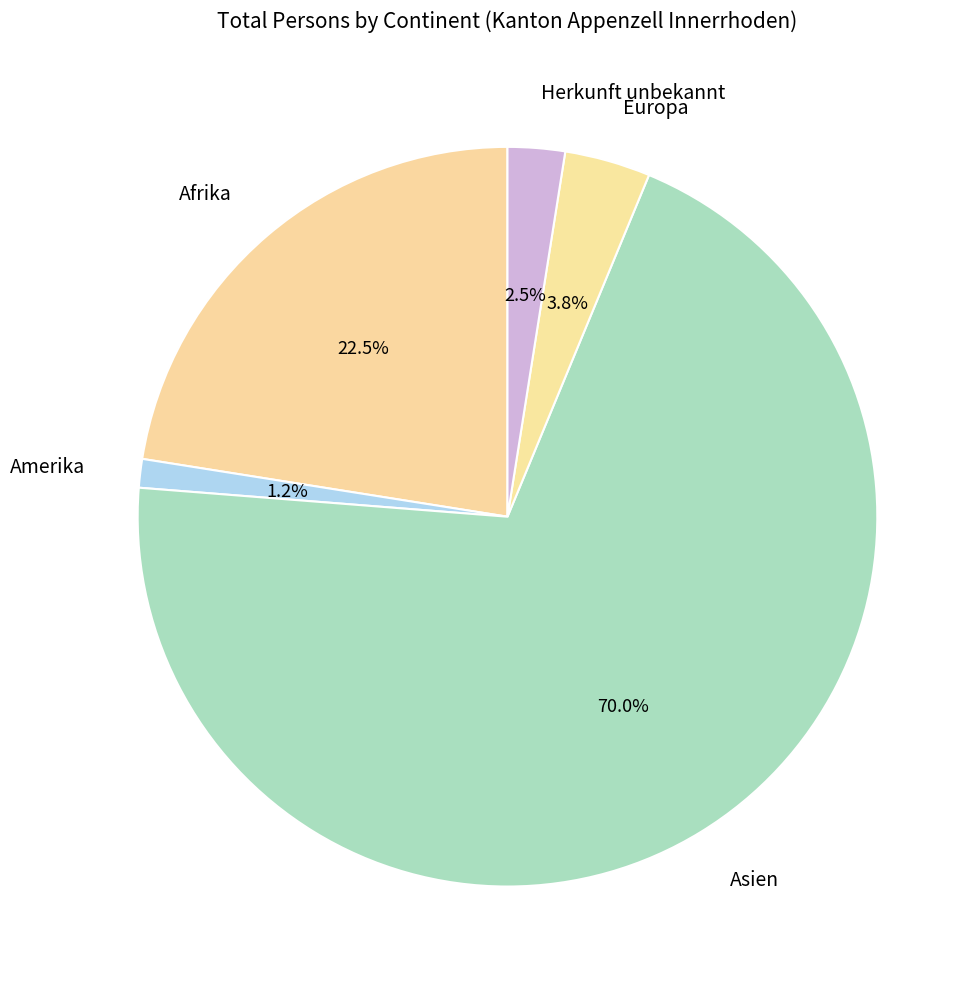

Count the number of slices in the pie.

5